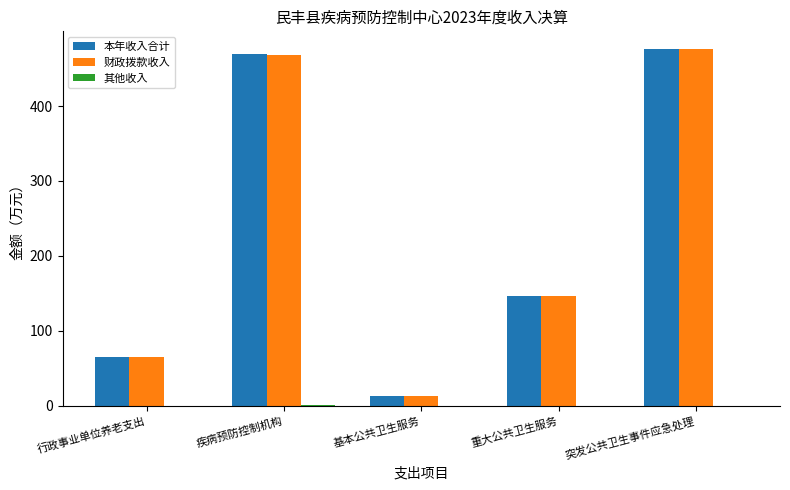

Is the value of 财政拨款收入 at 基本公共卫生服务 greater than the value of 本年收入合计 at 重大公共卫生服务?

No